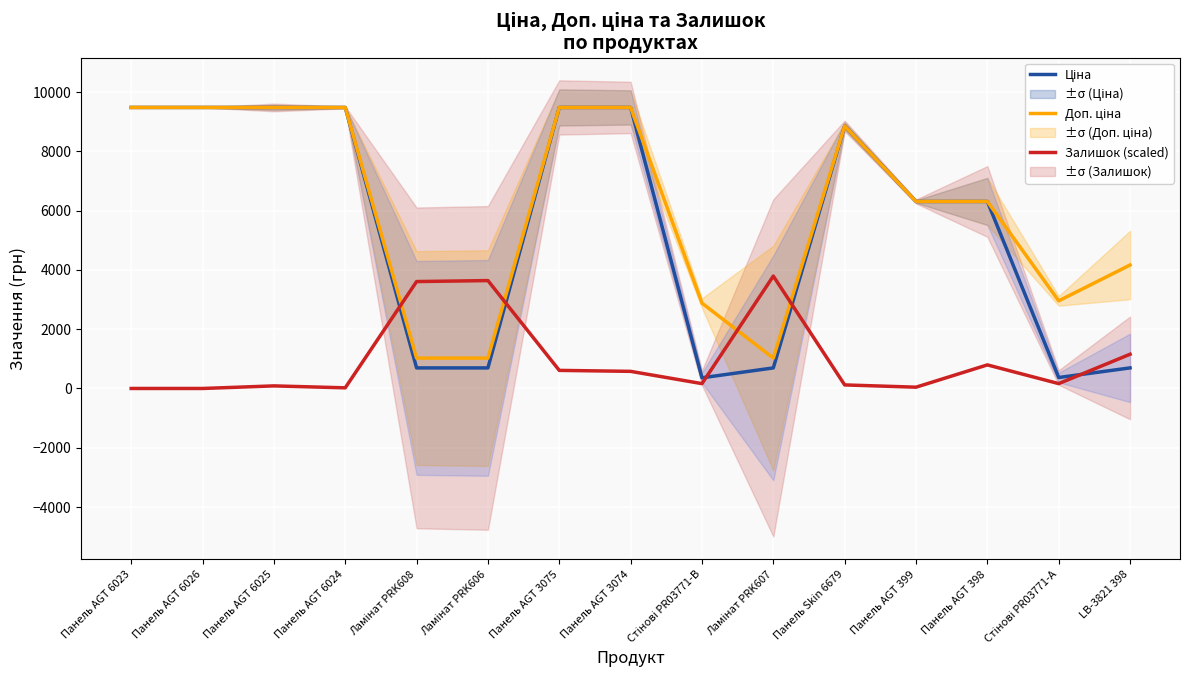

Reading left to right, list all the values displayed in this chart.

Ціна: Панель AGT 6023=9480.1	Панель AGT 6026=9480.1	Панель AGT 6025=9480.1	Панель AGT 6024=9480.1	Ламінат PRK608=693.7	Ламінат PRK606=693.7	Панель AGT 3075=9480.1	Панель AGT 3074=9480.1	Стінові PR03771-B=359.9	Ламінат PRK607=693.7	Панель Skin 6679=8856.7	Панель AGT 399=6308.8	Панель AGT 398=6308.8	Стінові PR03771-А=369.5	LB-3821 398=694.3
Доп. ціна: Панель AGT 6023=9480.1	Панель AGT 6026=9480.1	Панель AGT 6025=9480.1	Панель AGT 6024=9480.1	Ламінат PRK608=1024.6	Ламінат PRK606=1024.6	Панель AGT 3075=9480.1	Панель AGT 3074=9480.1	Стінові PR03771-B=2878.8	Ламінат PRK607=1024.6	Панель Skin 6679=8856.7	Панель AGT 399=6308.8	Панель AGT 398=6308.8	Стінові PR03771-А=2955.8	LB-3821 398=4165.6
Залишок (scaled): Панель AGT 6023=0.0	Панель AGT 6026=0.0	Панель AGT 6025=87.2	Панель AGT 6024=21.8	Ламінат PRK608=3606.8	Ламінат PRK606=3639.5	Панель AGT 3075=610.2	Панель AGT 3074=577.5	Стінові PR03771-B=163.4	Ламінат PRK607=3792.0	Панель Skin 6679=119.9	Панель AGT 399=43.6	Панель AGT 398=795.5	Стінові PR03771-А=163.4	LB-3821 398=1155.0